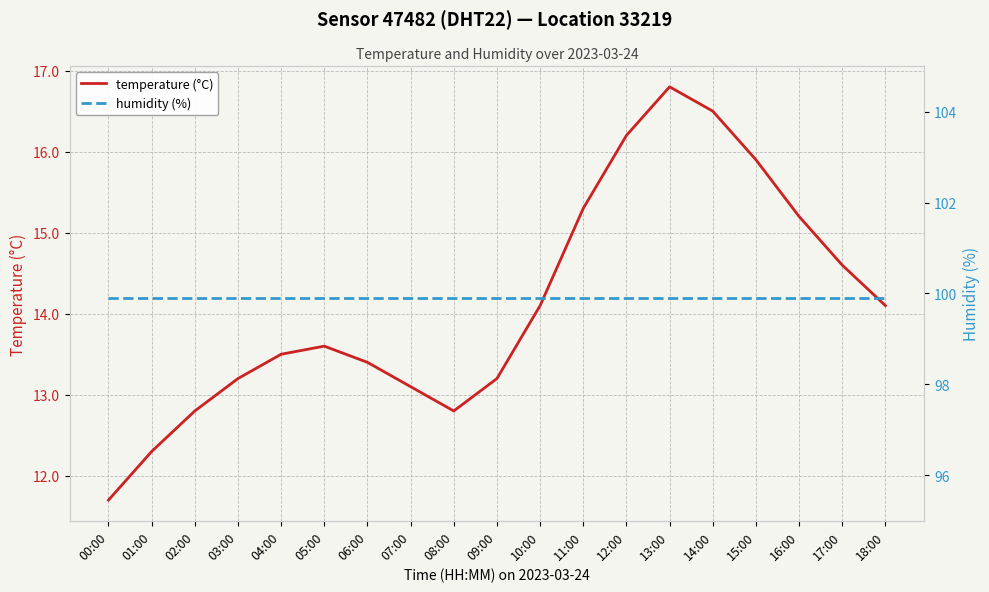

True or false: temperature (°C) and humidity (%) intersect in this chart.

False